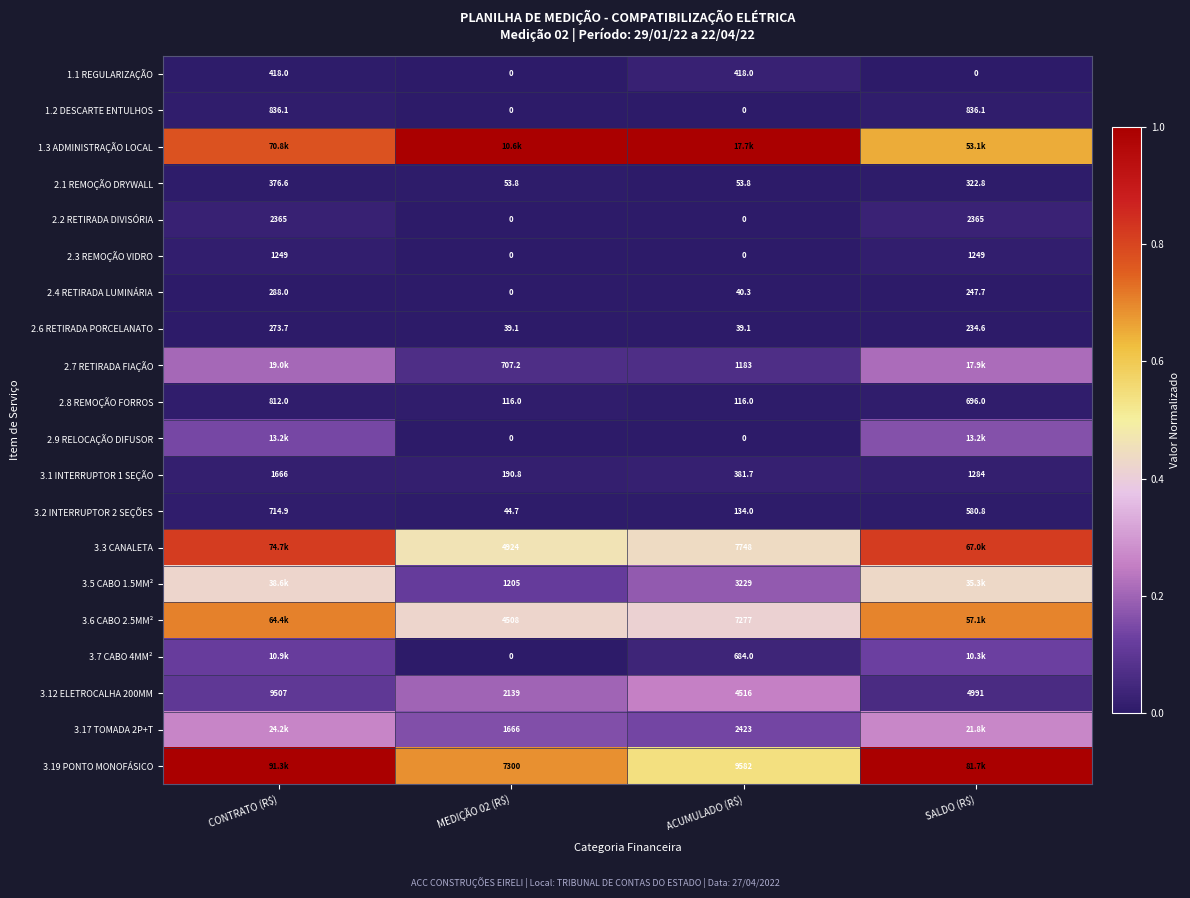

How many series are shown in this chart?

20